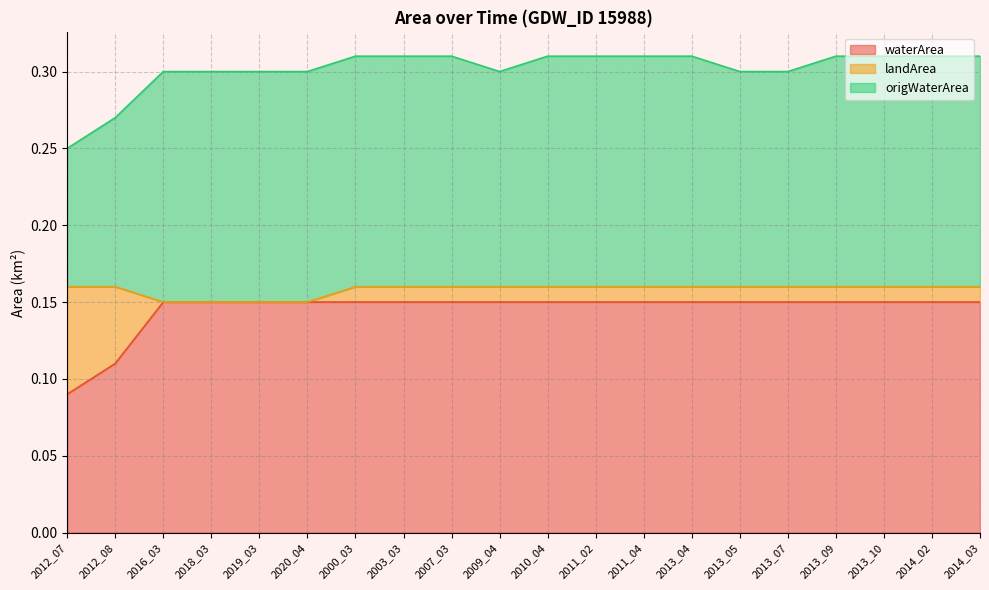

At how many categories does at least one series exceed 0?

20